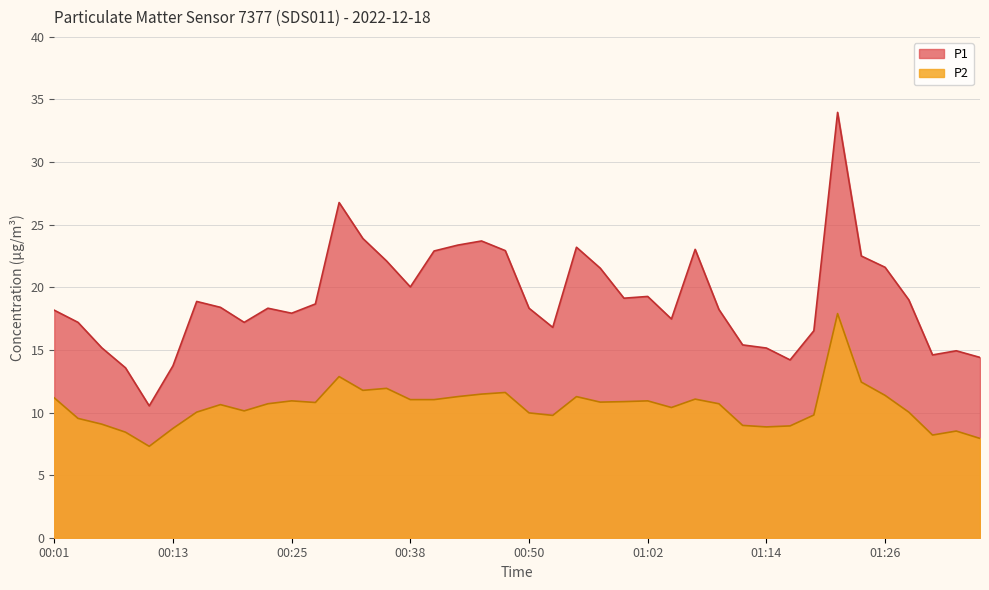

Reading left to right, what are all the values shown in this chart?

P1: 00:01=18.2	00:03=17.2	00:06=15.2	00:08=13.6	00:11=10.5	00:13=13.7	00:16=18.9	00:18=18.4	00:21=17.2	00:23=18.3	00:25=17.9	00:28=18.7	00:30=26.8	00:33=23.9	00:35=22.1	00:38=20.0	00:40=22.9	00:42=23.4	00:45=23.7	00:47=22.9	00:50=18.3	00:52=16.8	00:55=23.2	00:57=21.5	01:00=19.1	01:02=19.3	01:04=17.5	01:07=23.0	01:09=18.2	01:12=15.4	01:14=15.2	01:17=14.2	01:19=16.5	01:21=34.0	01:24=22.5	01:26=21.6	01:29=19.0	01:31=14.6	01:34=14.9	01:36=14.4
P2: 00:01=11.2	00:03=9.5	00:06=9.1	00:08=8.4	00:11=7.3	00:13=8.7	00:16=10.0	00:18=10.6	00:21=10.1	00:23=10.7	00:25=10.9	00:28=10.8	00:30=12.9	00:33=11.8	00:35=11.9	00:38=11.0	00:40=11.0	00:42=11.3	00:45=11.5	00:47=11.6	00:50=10.0	00:52=9.8	00:55=11.3	00:57=10.8	01:00=10.9	01:02=10.9	01:04=10.4	01:07=11.1	01:09=10.7	01:12=9.0	01:14=8.8	01:17=8.9	01:19=9.8	01:21=17.9	01:24=12.4	01:26=11.4	01:29=10.0	01:31=8.2	01:34=8.5	01:36=7.9